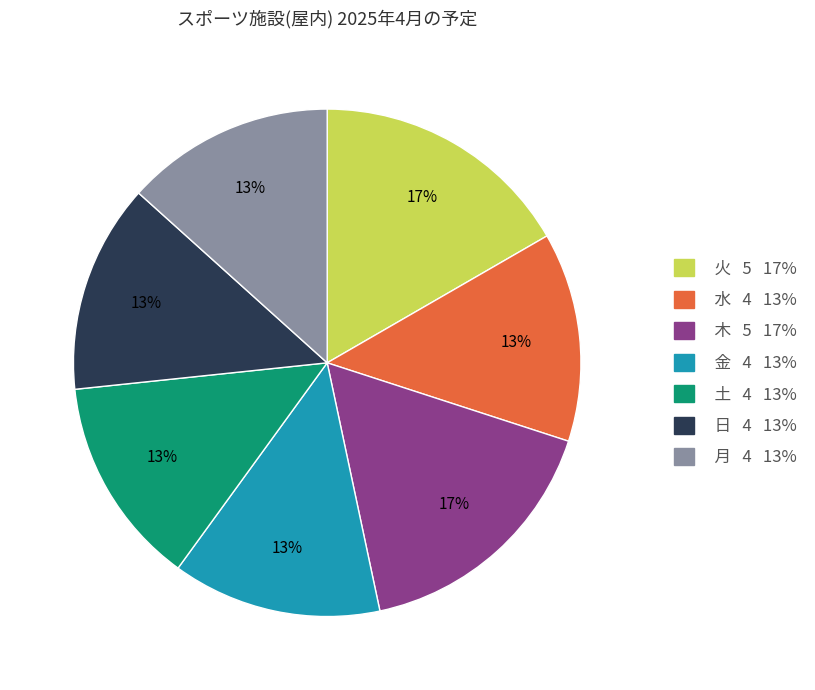

True or false: 火 accounts for 7% of the total.

False